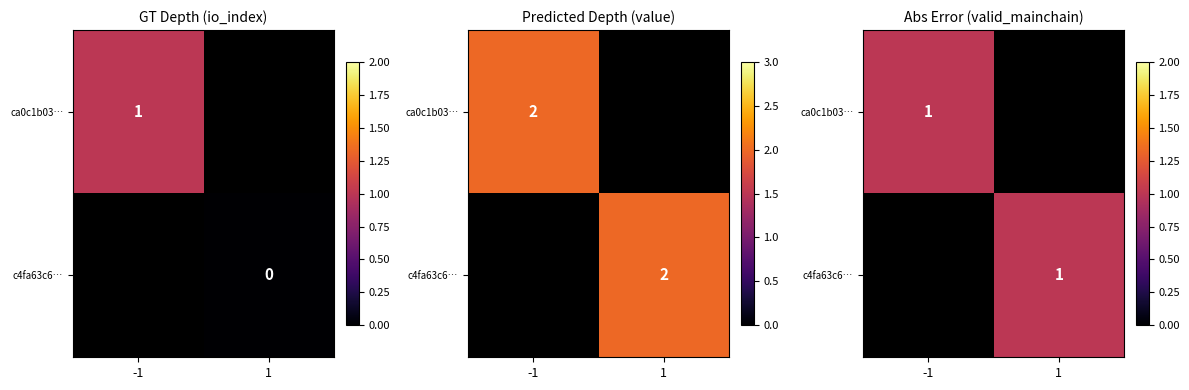

Is it true that ca0c1b03e3c4714ed049826cfe37b07f3c1c699 equals 0 at io_index?

False